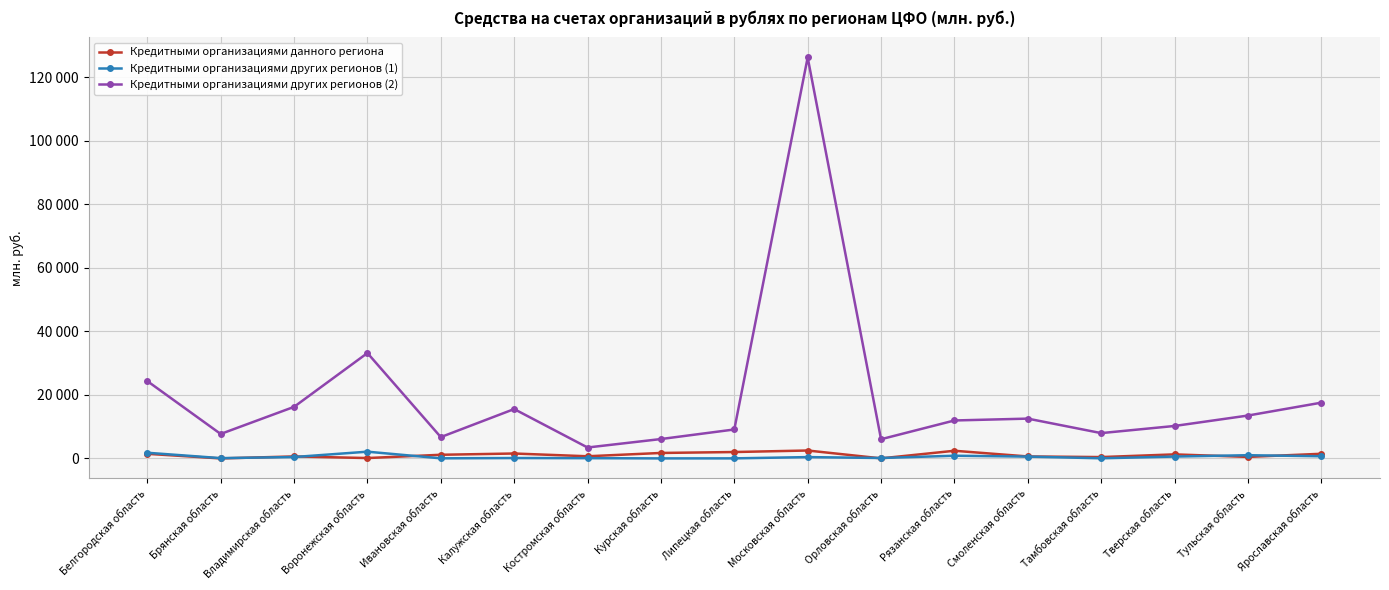

What is the label of the 4th point from the right?

Тамбовская область